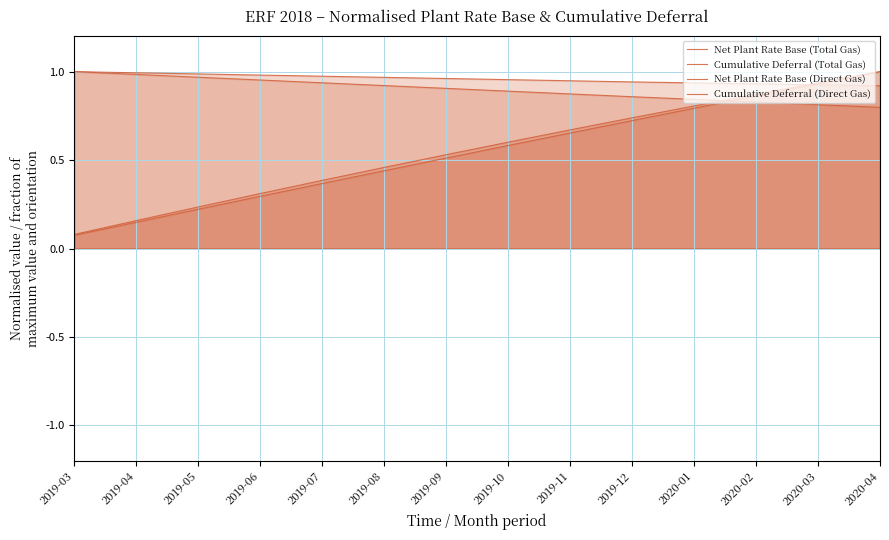

Reading right to left, what are all the values shown in this chart?

Net Plant Rate Base (Total Gas): 2020-04=0.8	2020-03=0.8	2020-02=0.8	2020-01=0.8	2019-12=0.9	2019-11=0.9	2019-10=0.9	2019-09=0.9	2019-08=0.9	2019-07=0.9	2019-06=1.0	2019-05=1.0	2019-04=1.0	2019-03=1.0
Cumulative Deferral (Total Gas): 2020-04=1.0	2020-03=0.9	2020-02=0.9	2020-01=0.8	2019-12=0.7	2019-11=0.7	2019-10=0.6	2019-09=0.5	2019-08=0.5	2019-07=0.4	2019-06=0.3	2019-05=0.2	2019-04=0.2	2019-03=0.1
Net Plant Rate Base (Direct Gas): 2020-04=0.9	2020-03=0.9	2020-02=0.9	2020-01=0.9	2019-12=0.9	2019-11=0.9	2019-10=1.0	2019-09=1.0	2019-08=1.0	2019-07=1.0	2019-06=1.0	2019-05=1.0	2019-04=1.0	2019-03=1.0
Cumulative Deferral (Direct Gas): 2020-04=1.0	2020-03=0.9	2020-02=0.9	2020-01=0.8	2019-12=0.7	2019-11=0.7	2019-10=0.6	2019-09=0.5	2019-08=0.4	2019-07=0.4	2019-06=0.3	2019-05=0.2	2019-04=0.1	2019-03=0.1